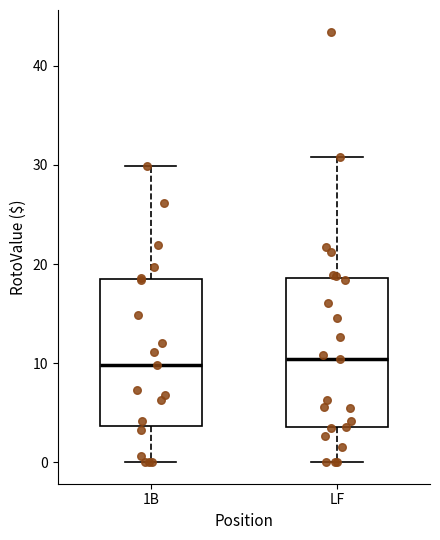

Reading left to right, transcribe this box plot: for each box, give where its median line is, the range the box spans, and where its two whiskers end, as read against the y-axis. The values are not printed on the chart, so give them approximately, as read against the axis.

1B: median 10, box 4 to 19, whiskers 0 to 30
LF: median 10, box 4 to 19, whiskers 0 to 31